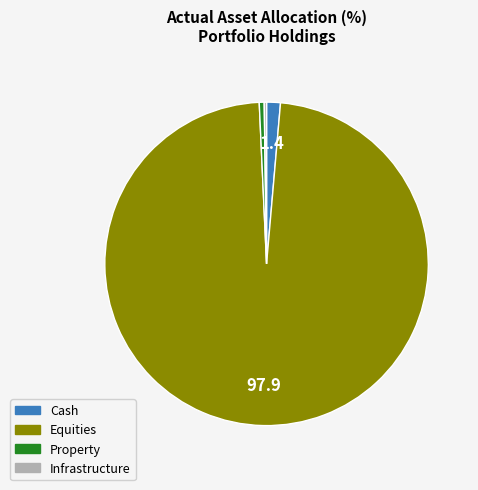

Do Cash and Equities together represent more than half of the pie?

Yes